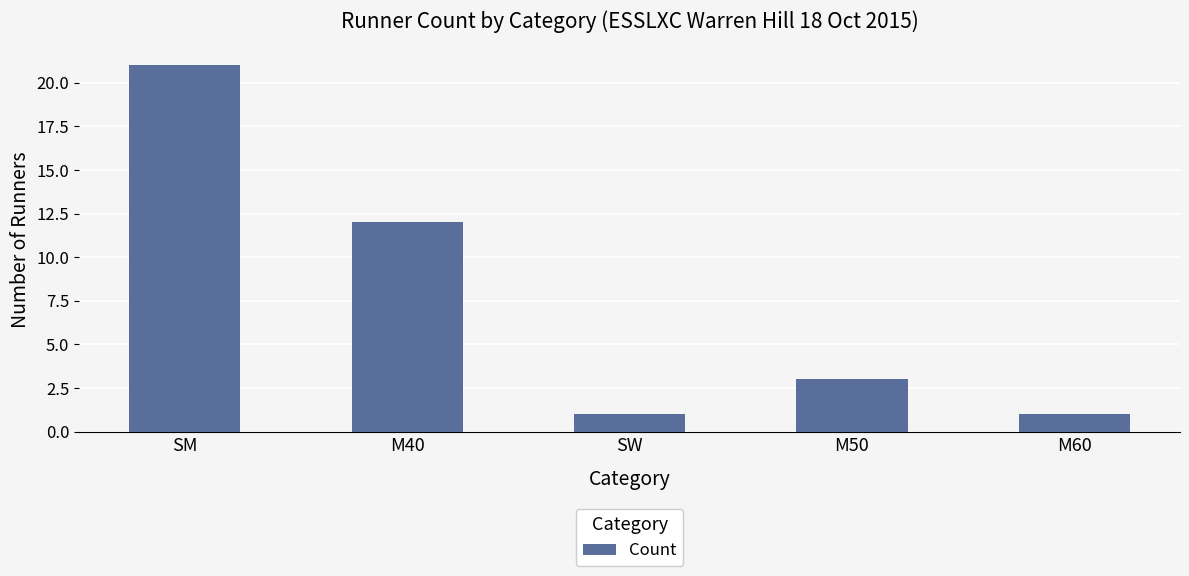

What is the approximate value at M50, to the nearest 5?

5